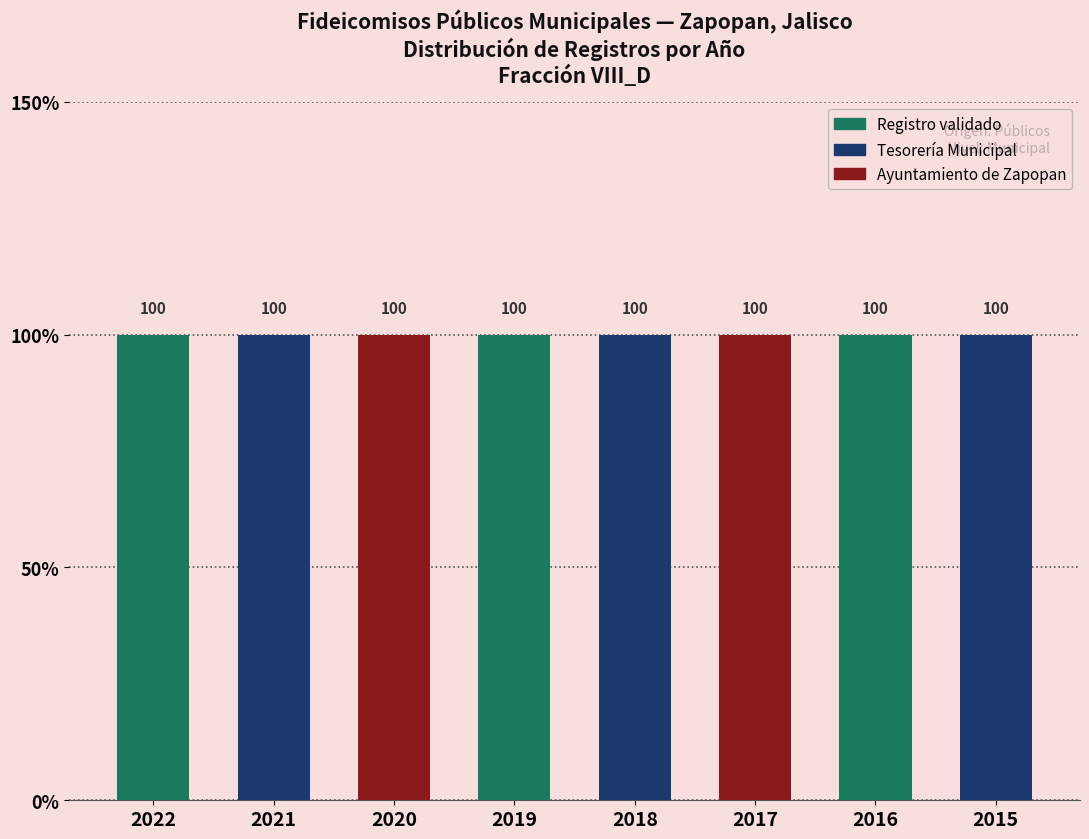

How many data points are less than 2019?

4